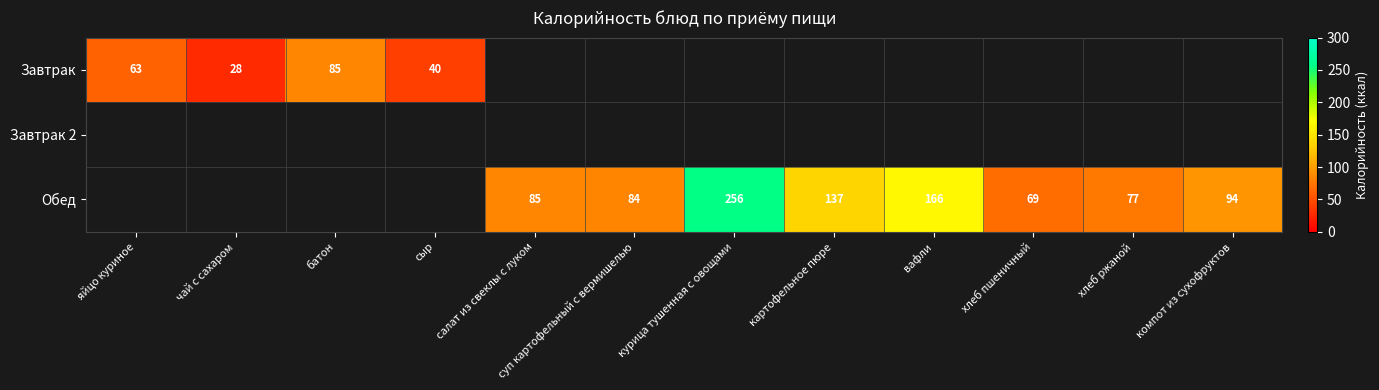

Is it true that Обед equals 406 at курица тушенная с овощами?

False